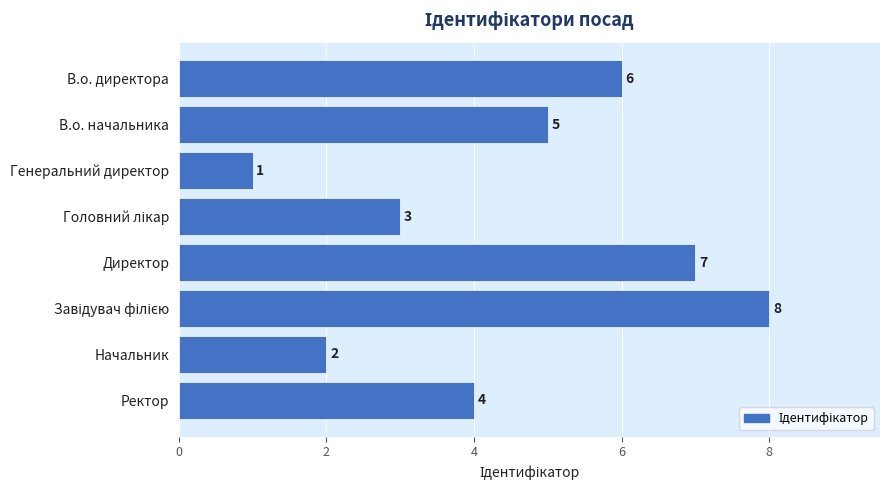

What is the difference between the maximum and minimum values?

7